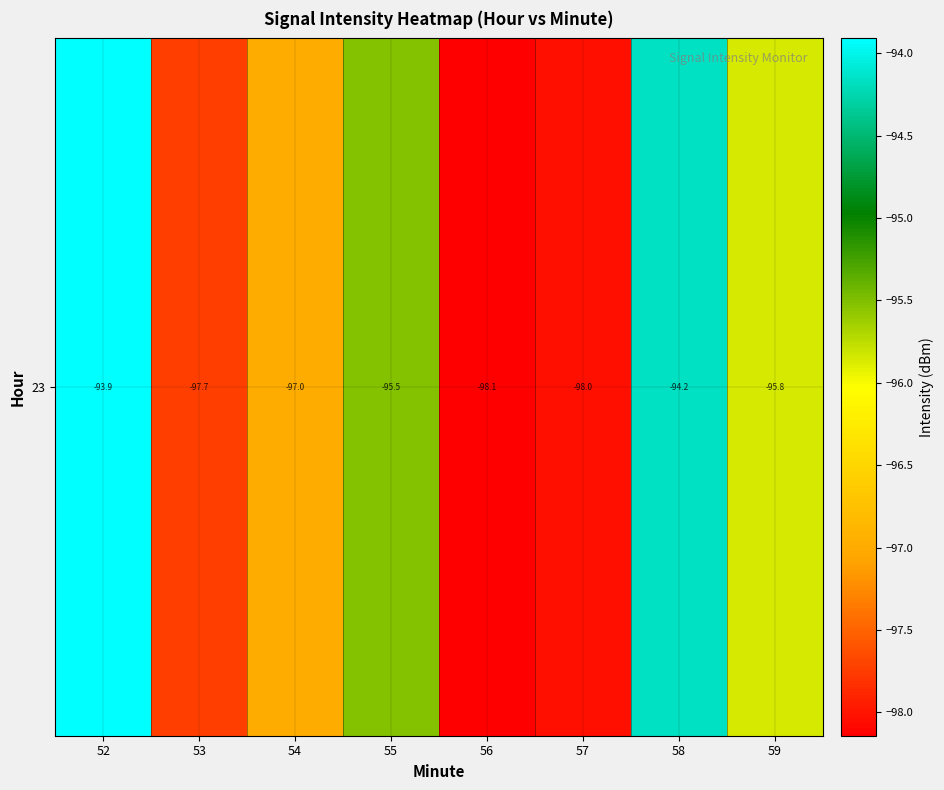

True or false: the data shows -130.2 at 53.

False